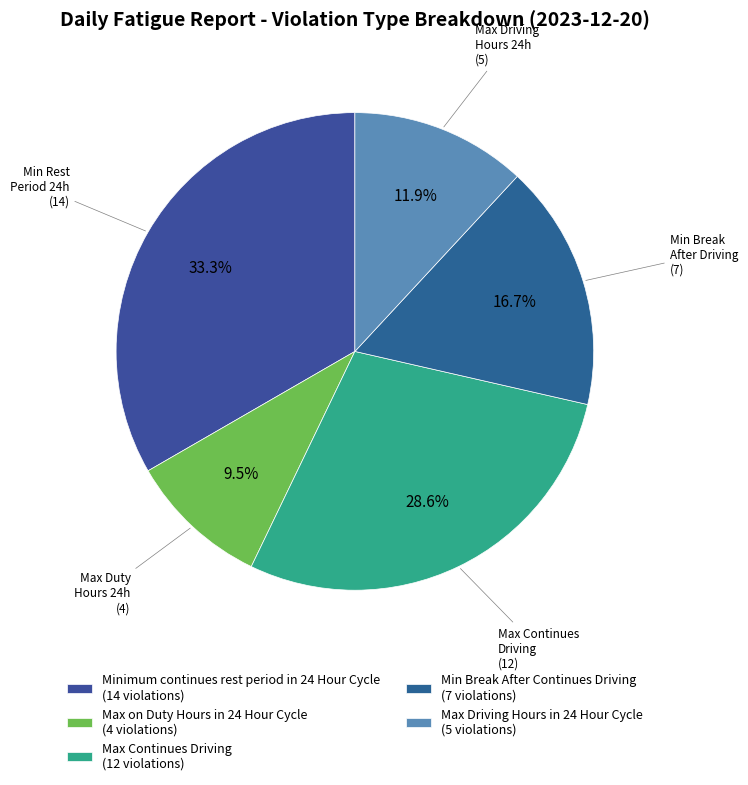

Rank the categories by value from highest to lowest.

Minimum continues rest period in 24 Hour Cycle, Max Continues Driving, Min Break After Continues Driving, Max Driving Hours in 24 Hour Cycle, Max on Duty Hours in 24 Hour Cycle